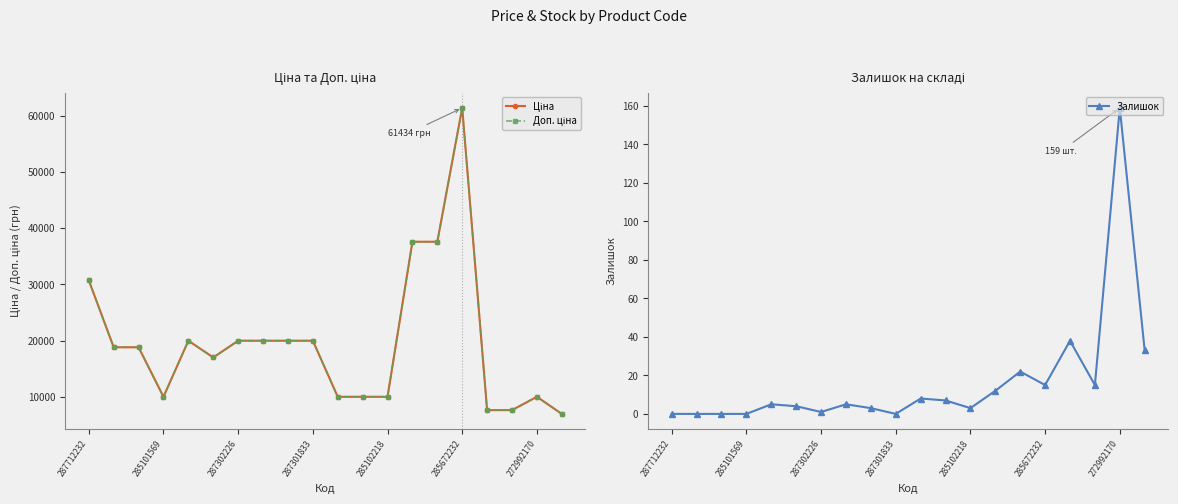

True or false: Залишок has more than 1 interior local peaks.

True